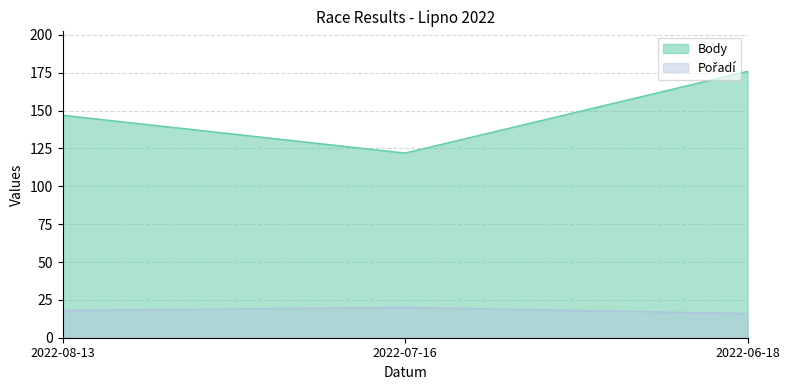

List the series in order of their overall mean, highest first.

Body, Pořadí